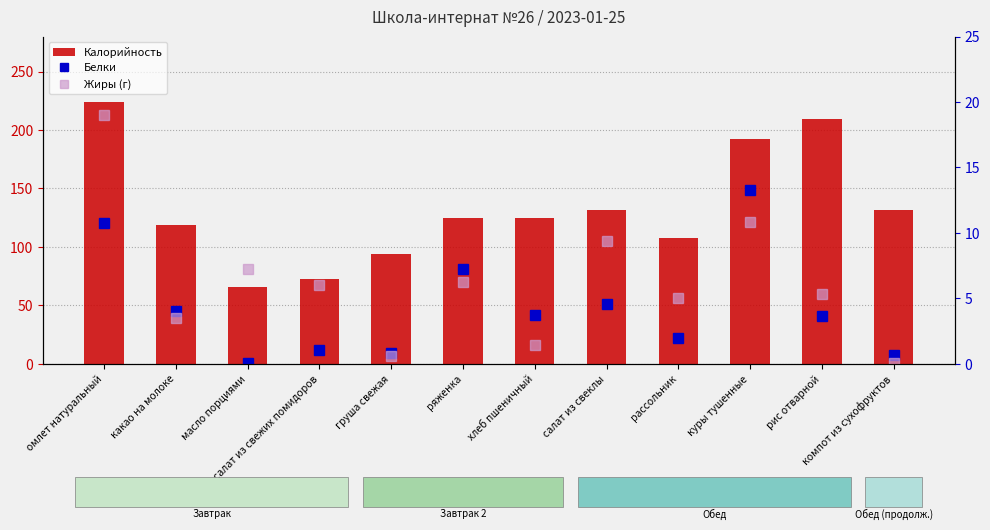

Reading left to right, transcribe all the data shown in this chart.

Калорийность: 224.0	118.5	66.0	72.8	94.0	125.0	125.0	131.9	107.3	192.0	209.7	132.0
Белки: 10.8	4.0	0.1	1.1	0.8	7.2	3.7	4.6	2.0	13.3	3.6	0.7
Жиры (г): 19.0	3.5	7.2	6.0	0.6	6.3	1.4	9.4	5.0	10.8	5.4	0.1